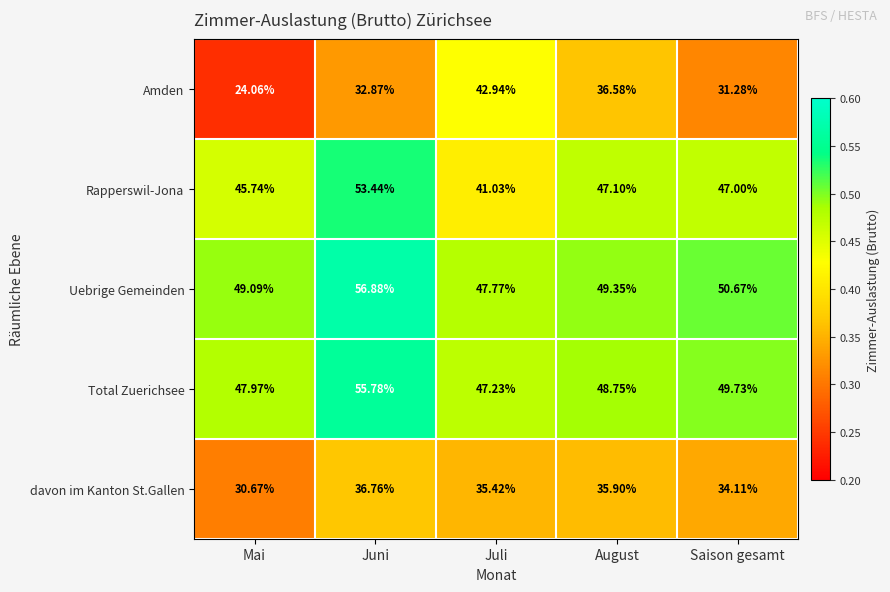

What is the maximum value shown in the chart?

56.9